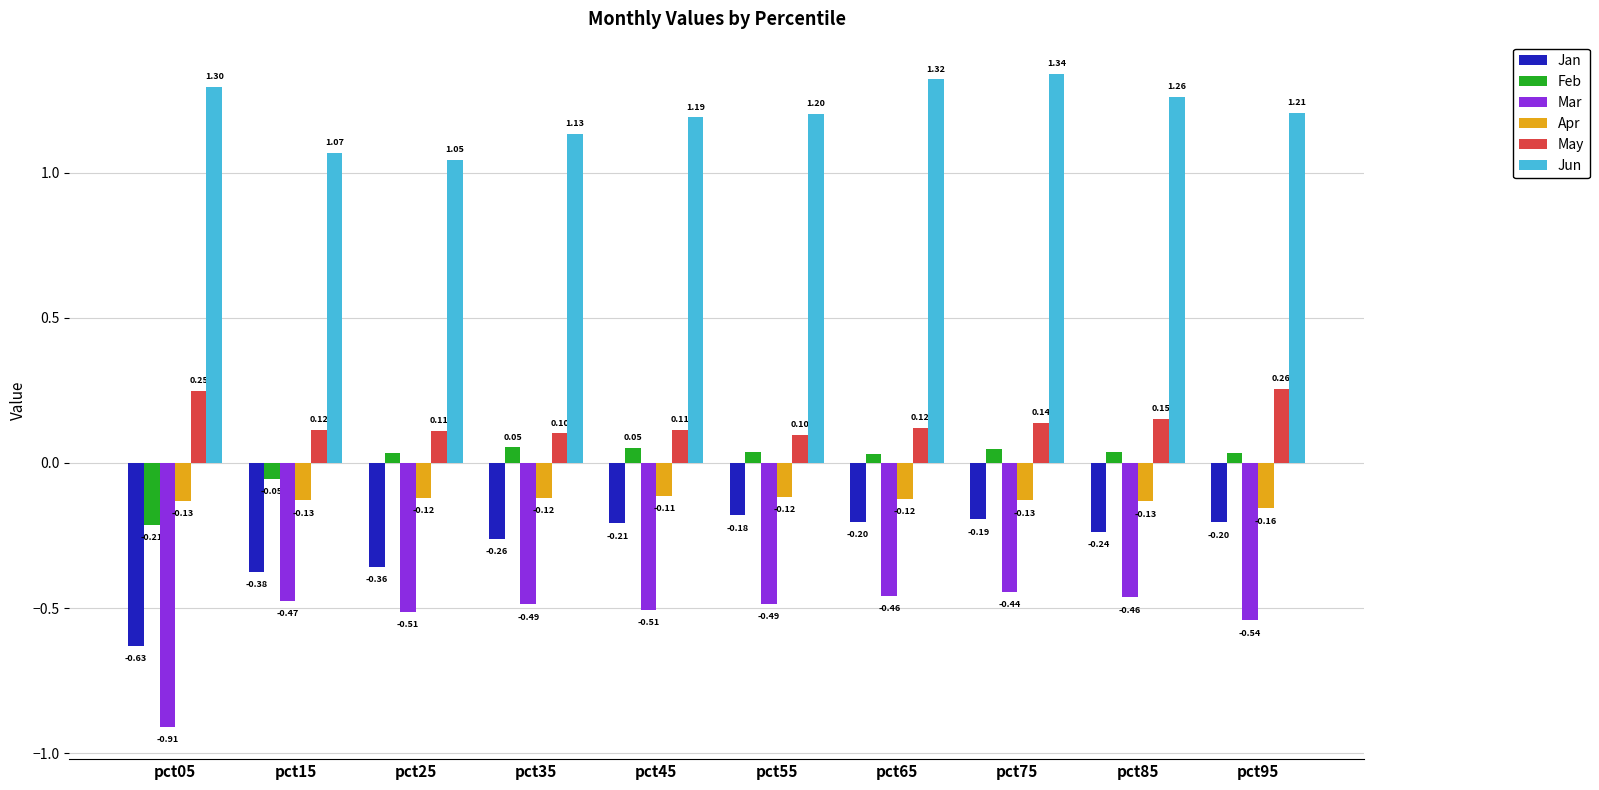

What is the spread (max minus min) of values at pct55?

1.7